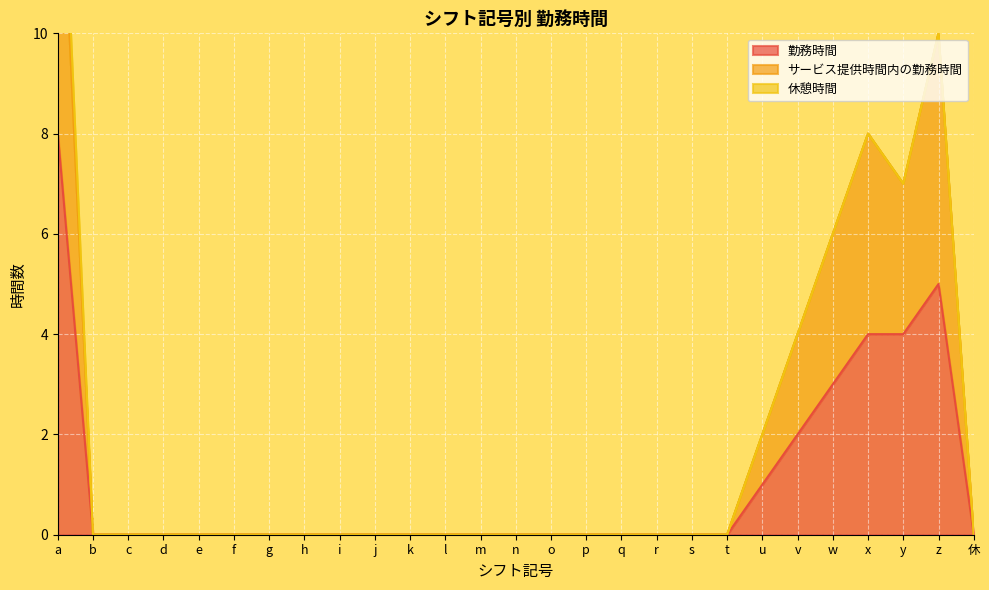

Count the サービス提供時間内の勤務時間 values in the range 0 to 2.

21